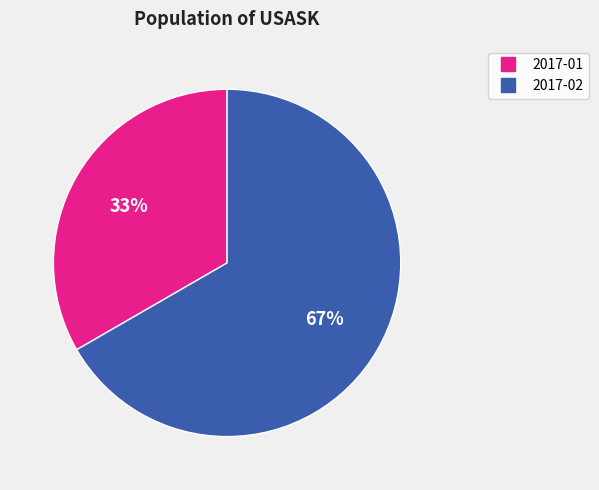

To the nearest percent, what is the average slice percentage?

50%